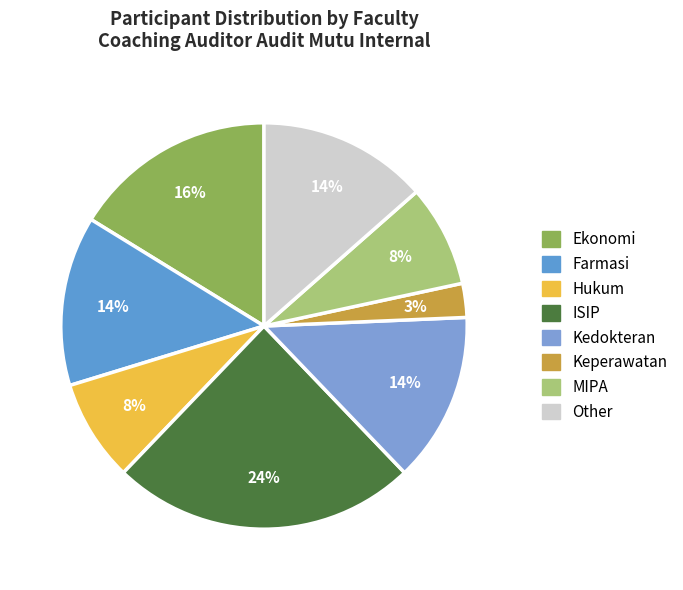

How many segments does this pie chart have?

8